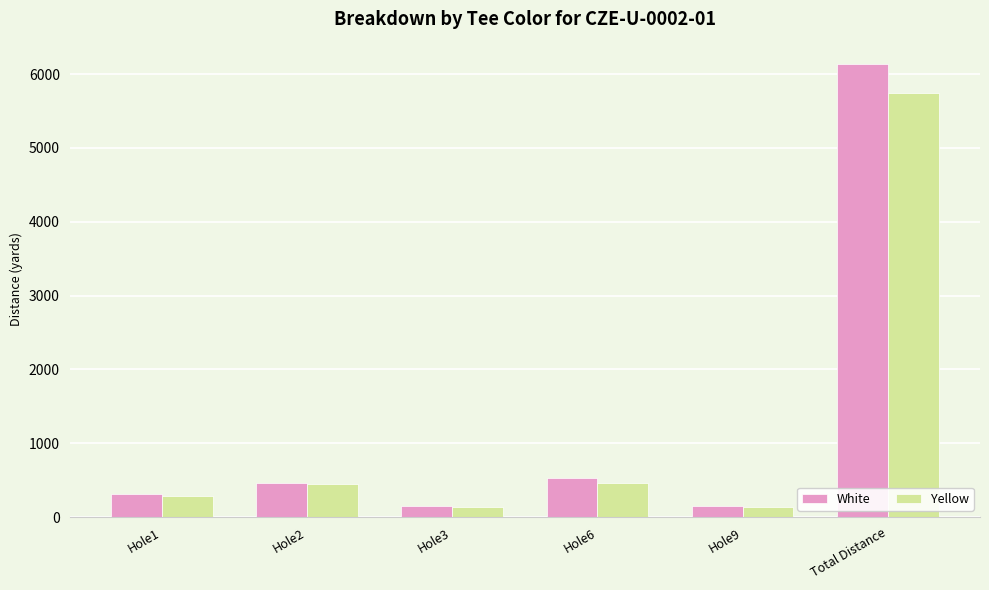

List the series in order of their overall mean, highest first.

White, Yellow